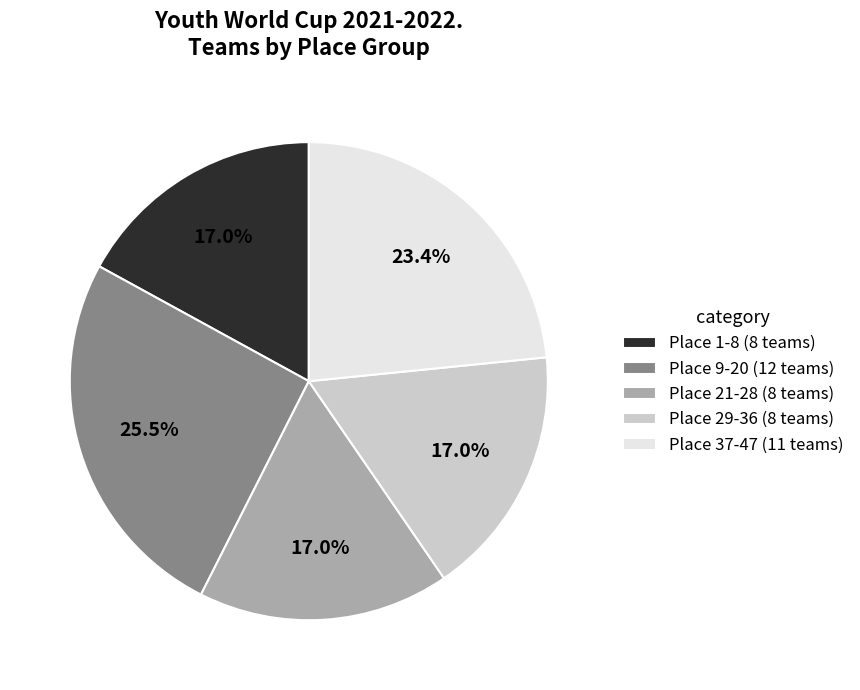

Is Place 21-28 (8 teams) the majority of the pie?

No